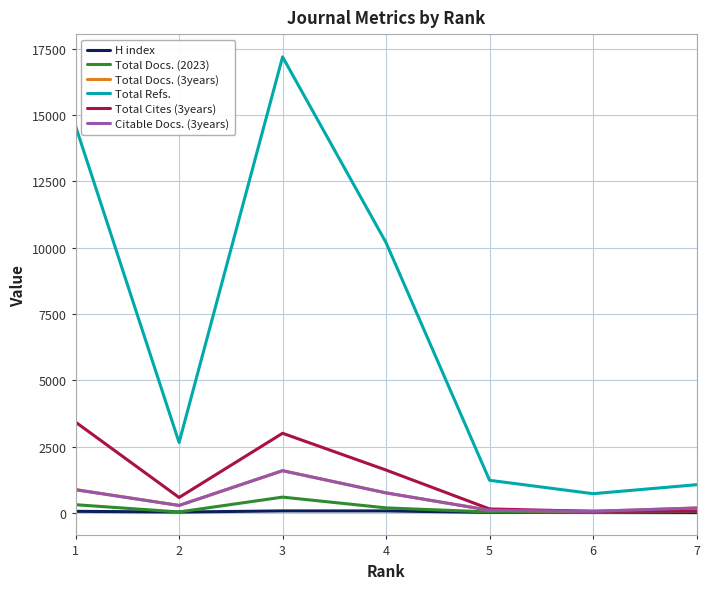

True or false: Total Cites (3years) and Total Refs. intersect in this chart.

False